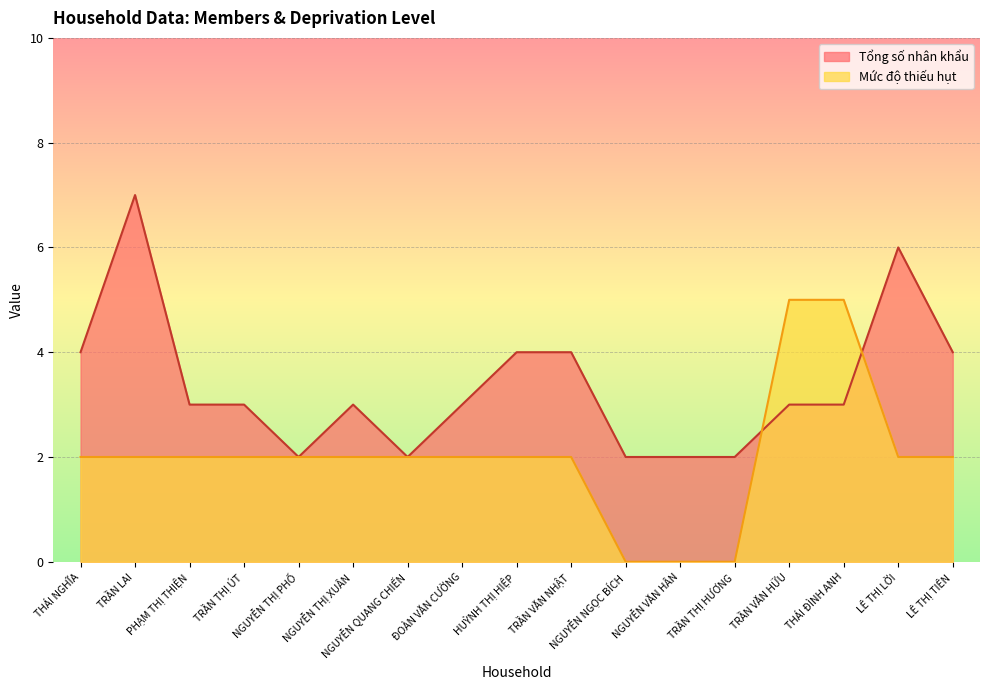

At which category is the sum across all series the highest?

TRẦN LAI